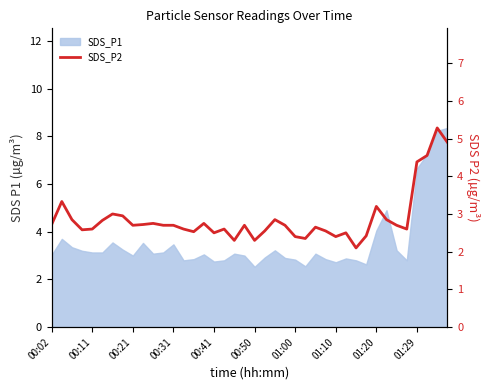

Between 00:50 and 38, which is larger?

38